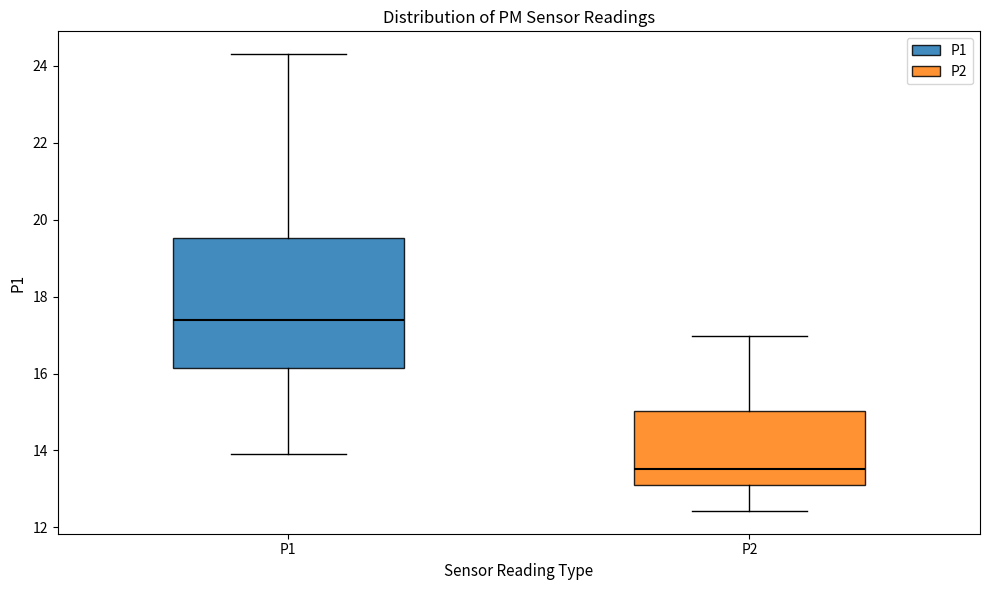

Which box has the lowest median line?

P2